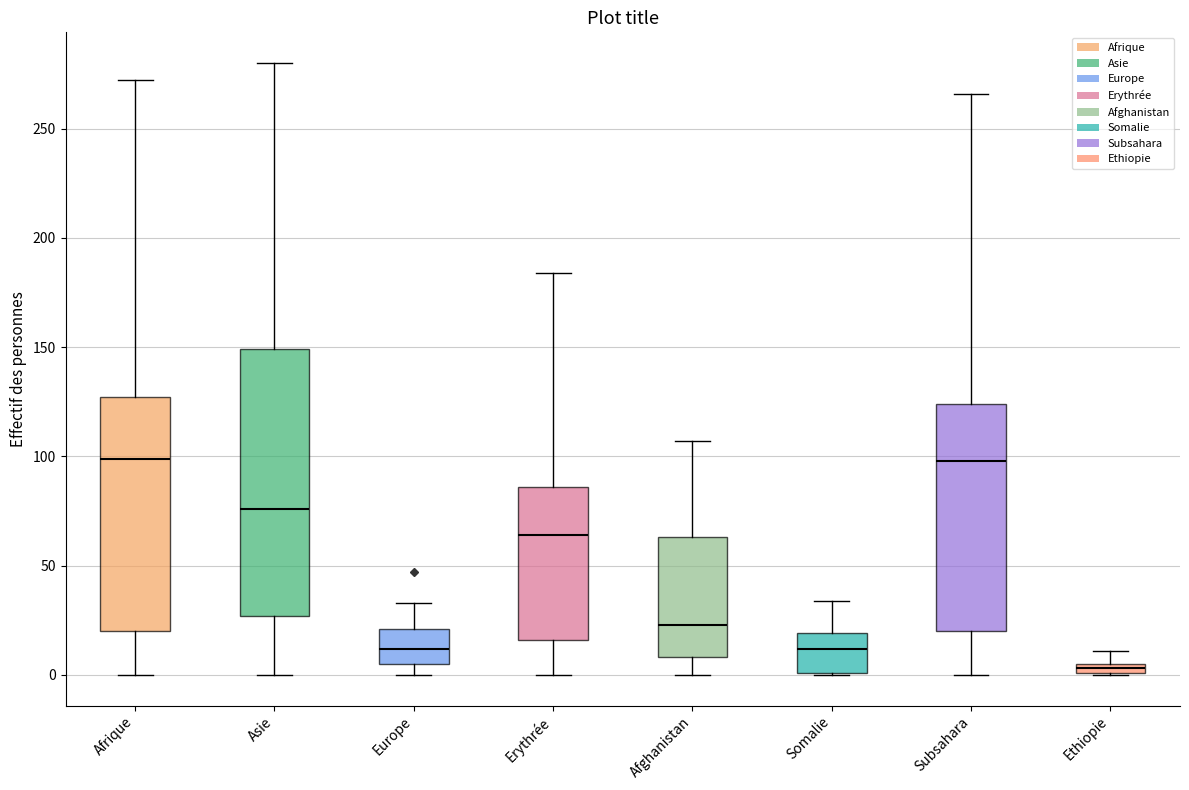

Where does the lower whisker of the box for Subsahara end on the y-axis? The values are not printed on the chart, so give them approximately, as read against the axis.

0